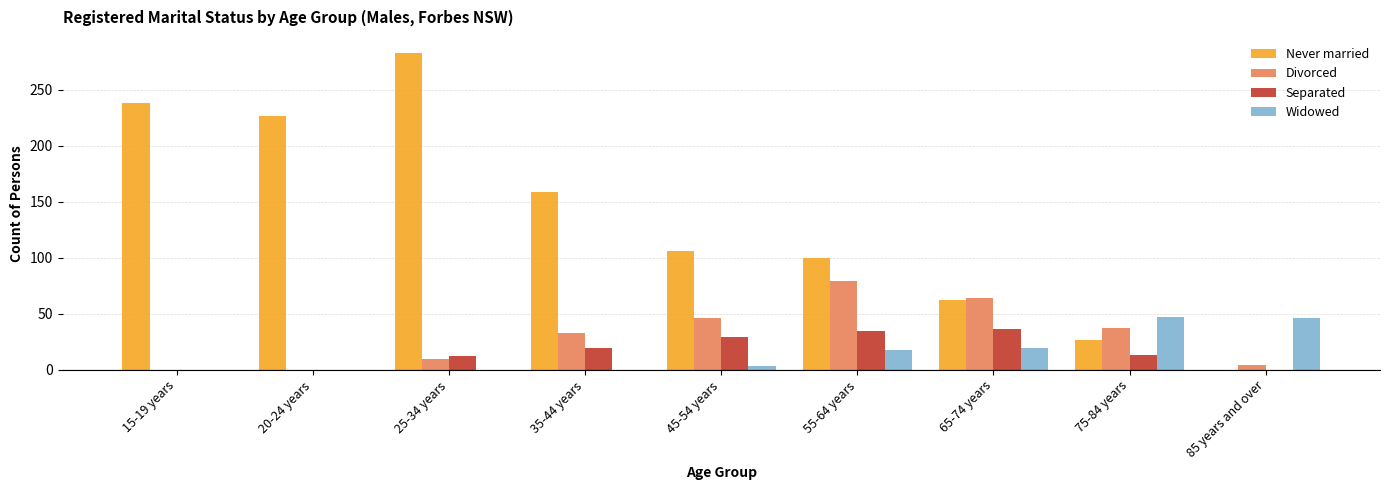

What is the total value across all series at 75-84 years?

124